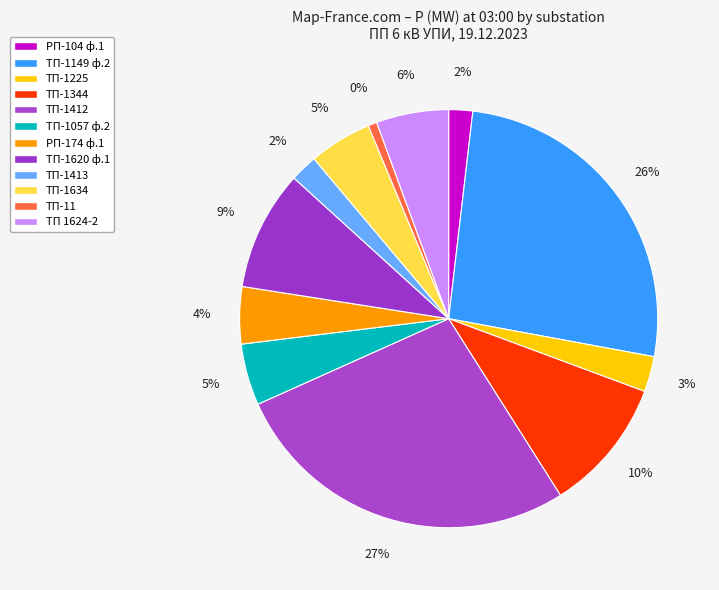

What percentage is NOT represented by РП-174 ф.1?

95.6%